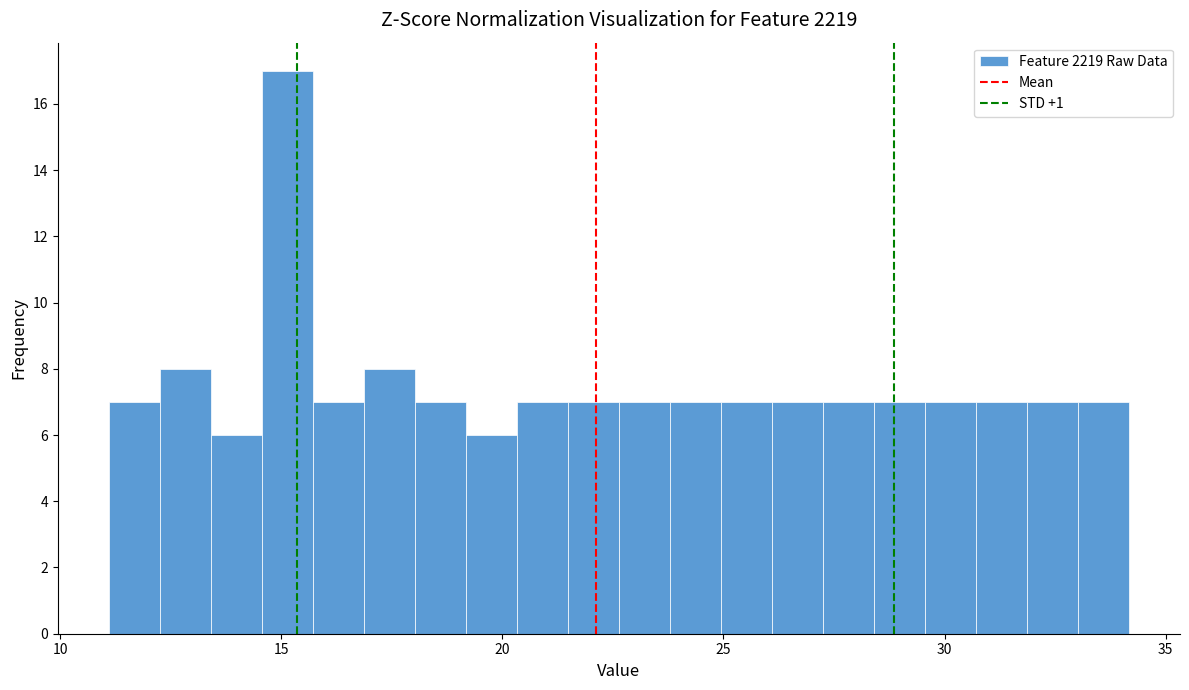

Around what value on the x-axis is the tallest bar? Give the approximate position of its centre, as read against the axis.

15.0